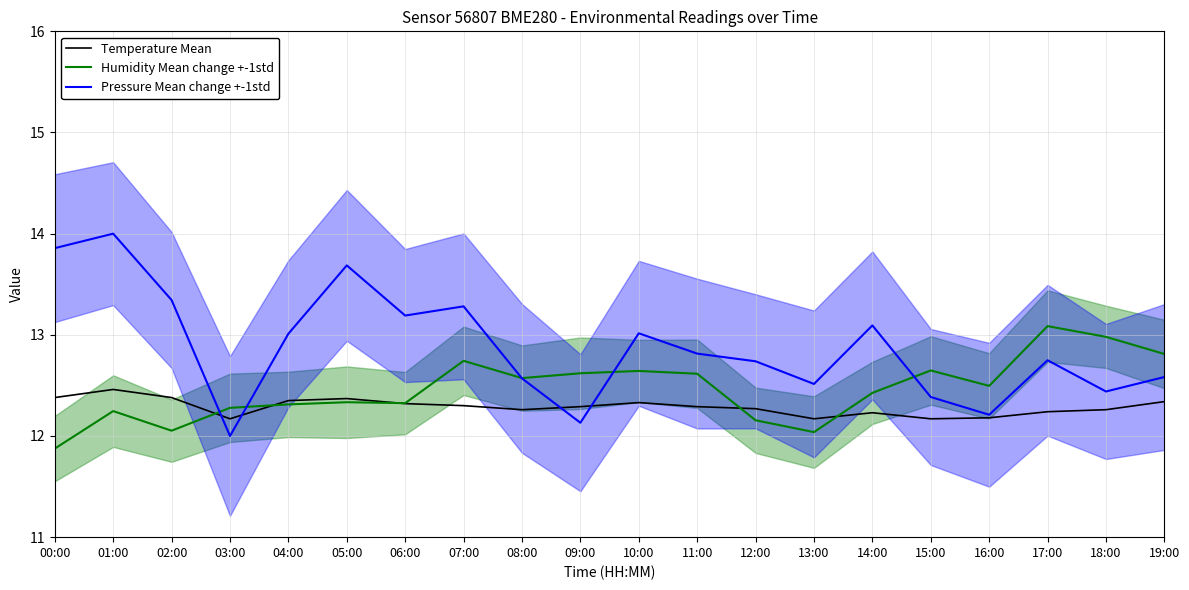

True or false: Temperature Mean has a value of 12.4 at 00:00.

True